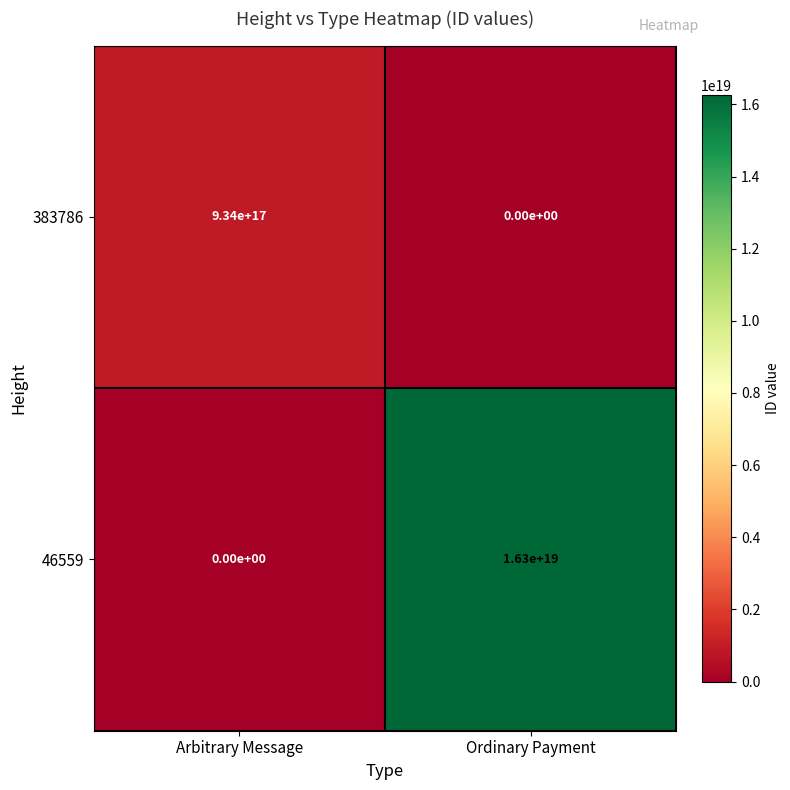

Which category has the lowest value in the 46559 series?

Arbitrary Message